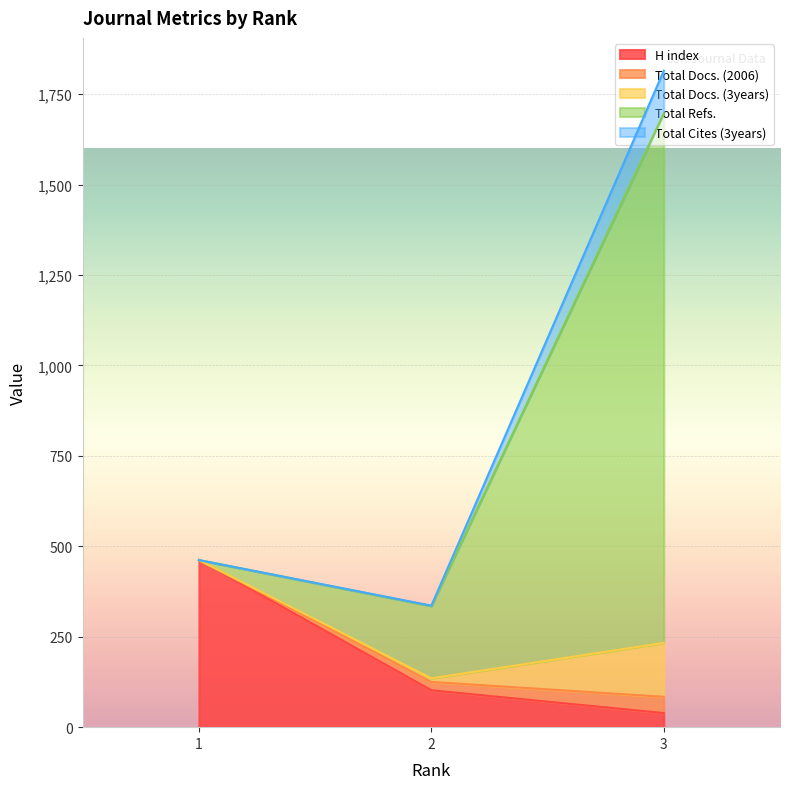

Where is Total Docs. (3years) nearest to the value 1075?

1